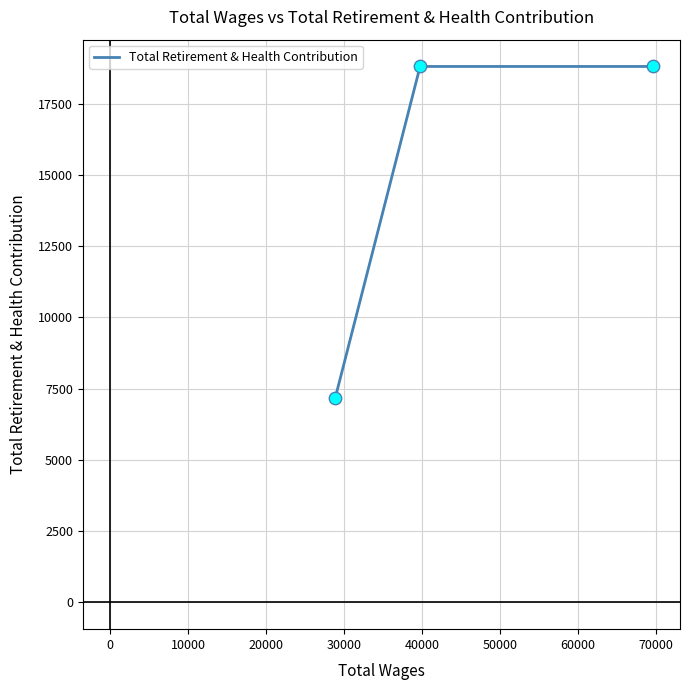

What is the average value?

14927